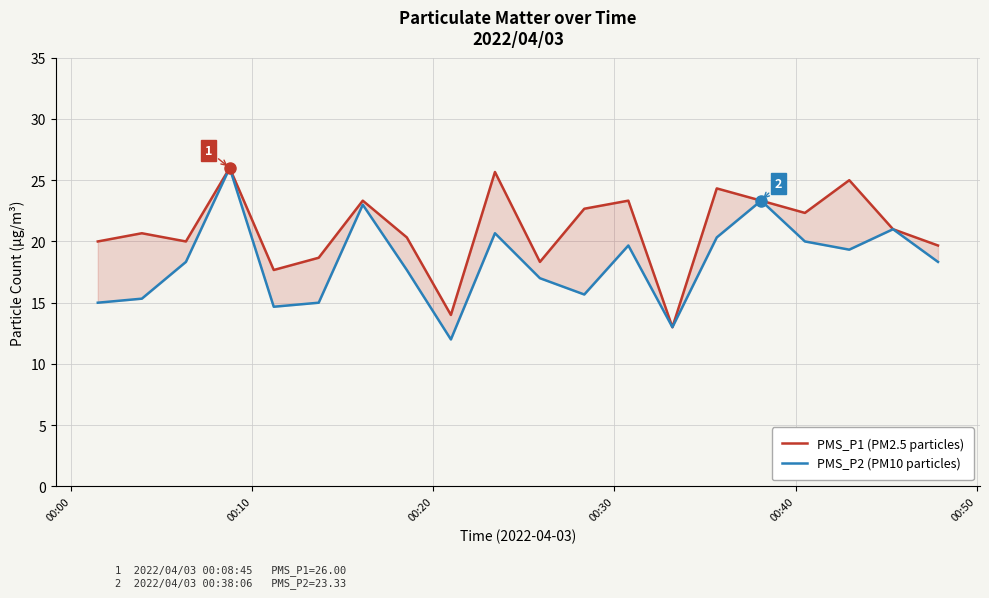

True or false: PMS_P1 (PM2.5 particles) and PMS_P2 (PM10 particles) intersect in this chart.

False